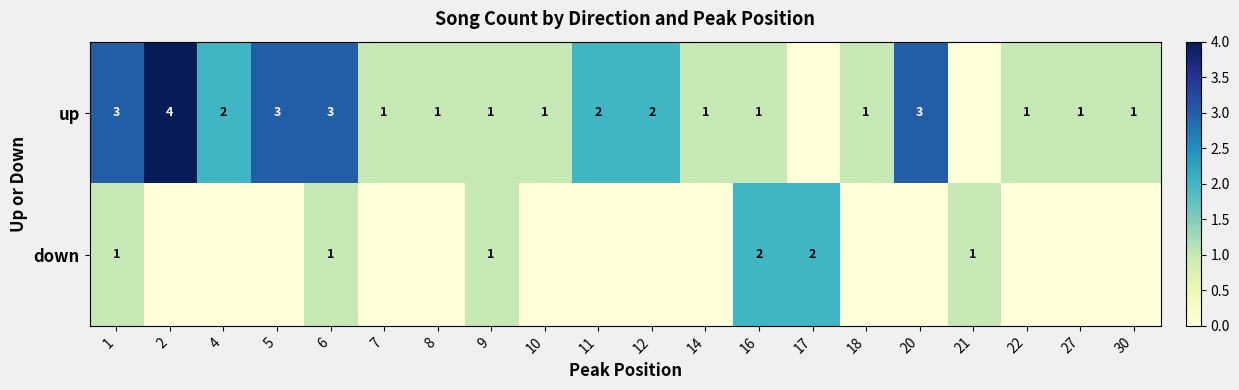

At which category does the chart reach its minimum across all series?

17